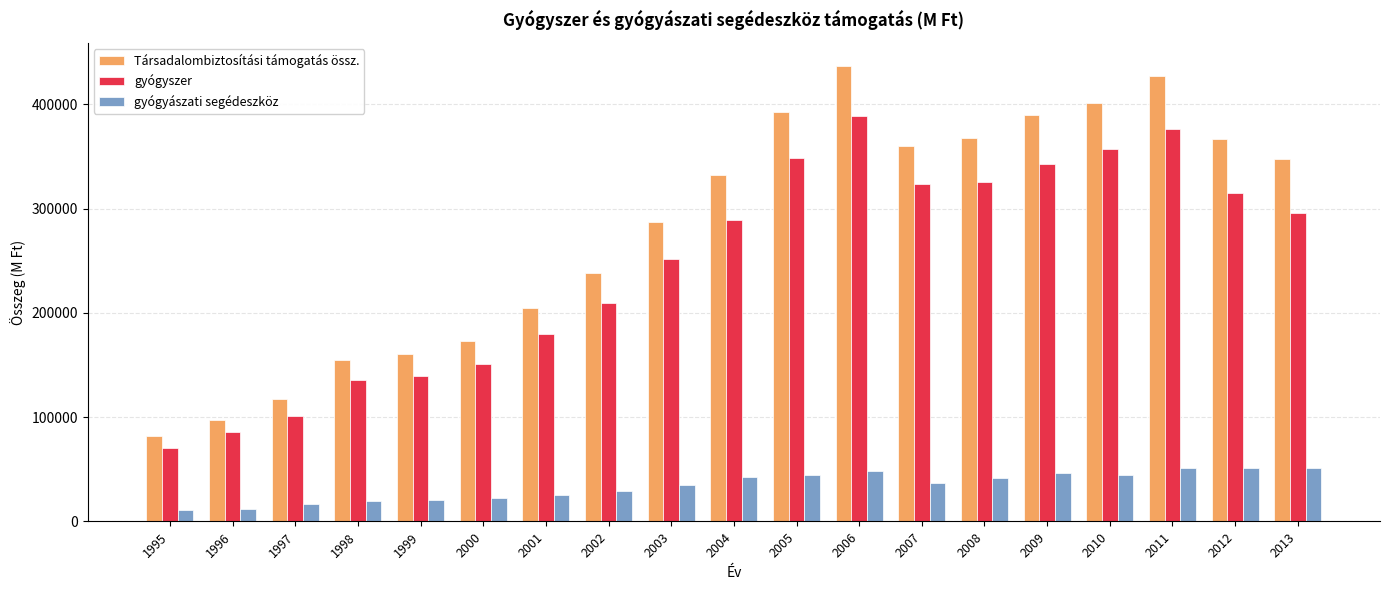

Rank the series at 2001 from highest to lowest value.

Társadalombiztosítási támogatás össz., gyógyszer, gyógyászati segédeszköz